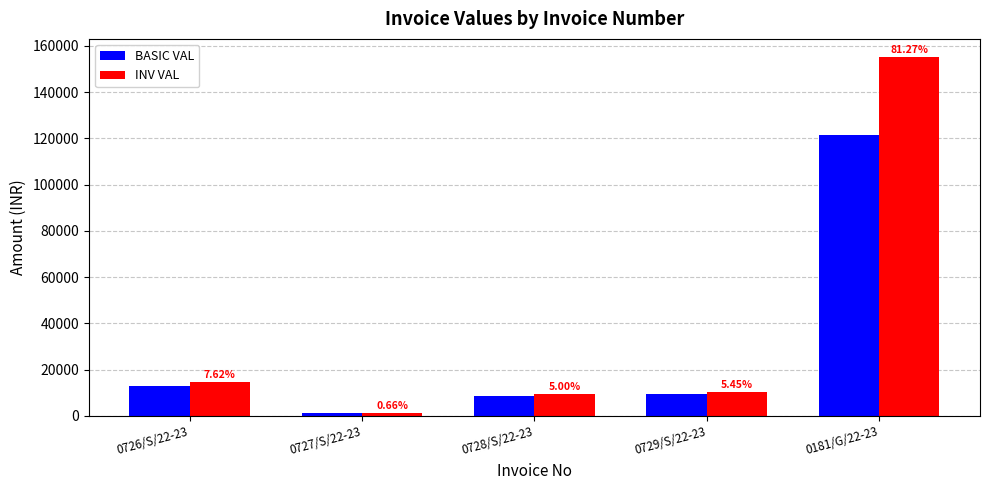

Does the chart contain any negative values?

No